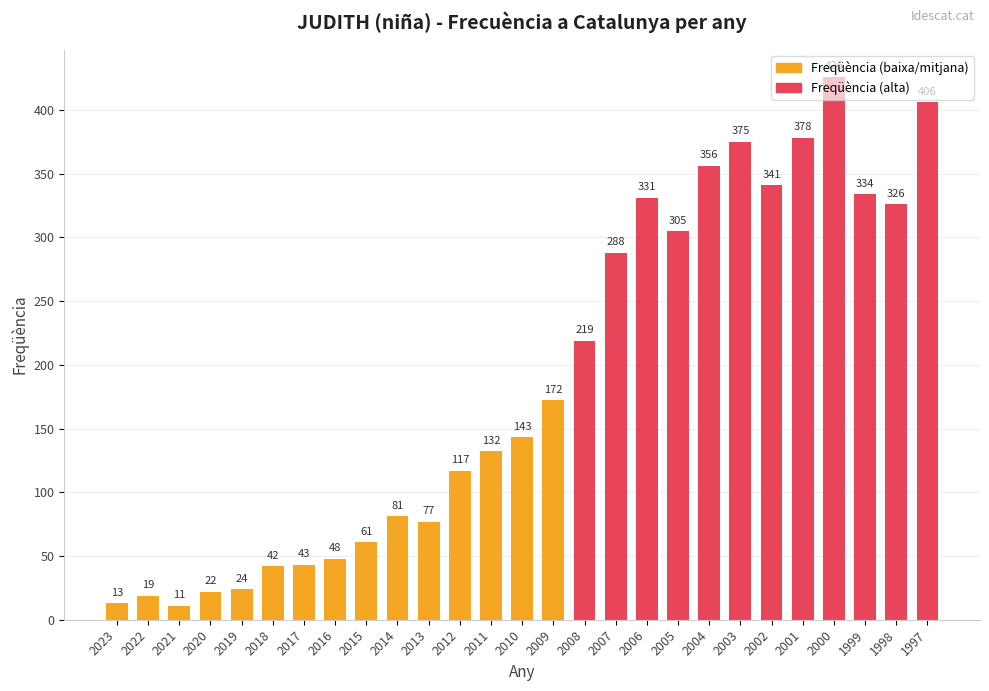

What is the difference between the values at 2006 and 2005?

26